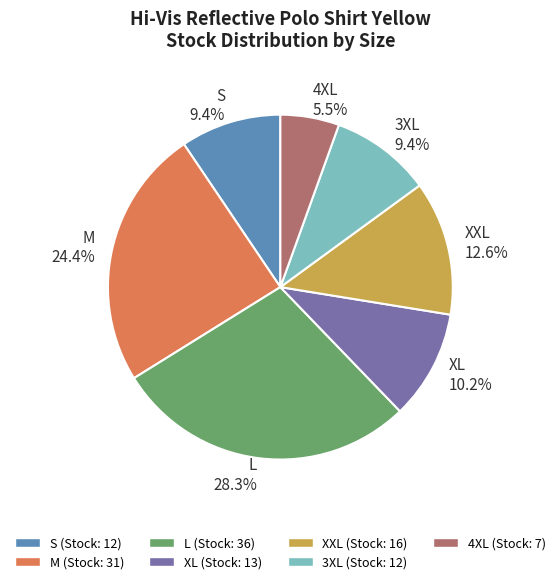

To the nearest percent, what is the difference between the M and XL slice percentages?

14%